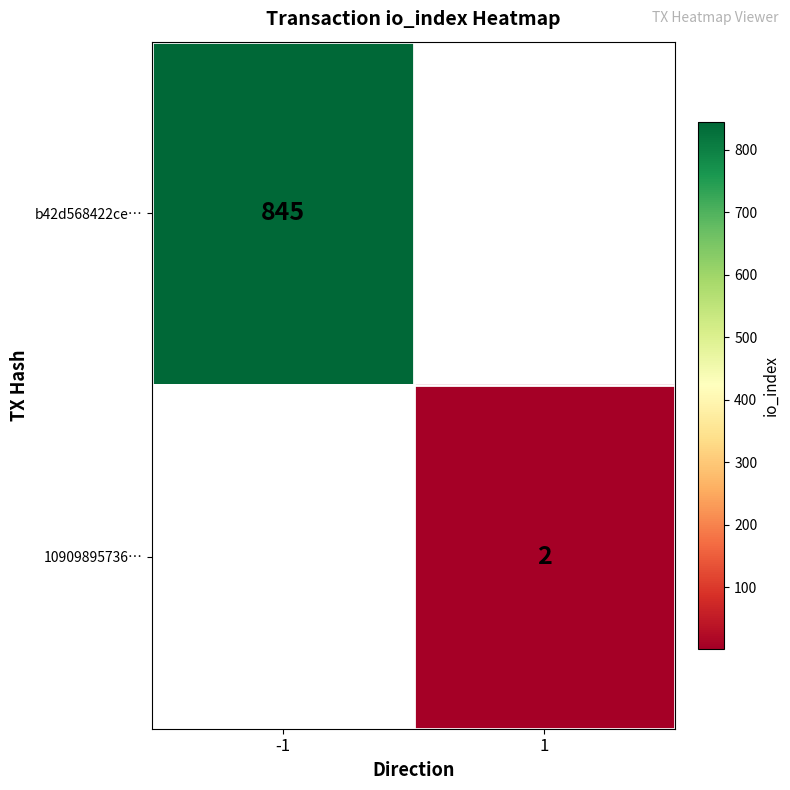

True or false: 10909895736… has a value of 3 at 1.

False